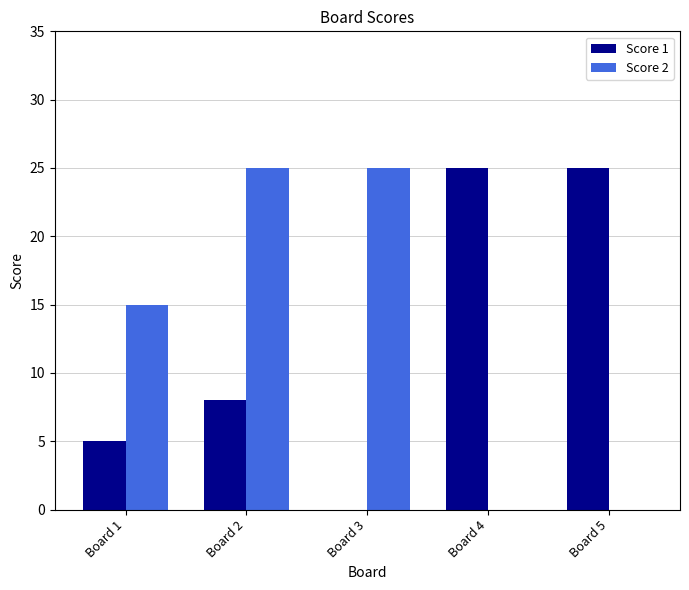

Reading right to left, list all the values displayed in this chart.

Score 1: Board 5=25	Board 4=25	Board 3=0	Board 2=8	Board 1=5
Score 2: Board 5=0	Board 4=0	Board 3=25	Board 2=25	Board 1=15